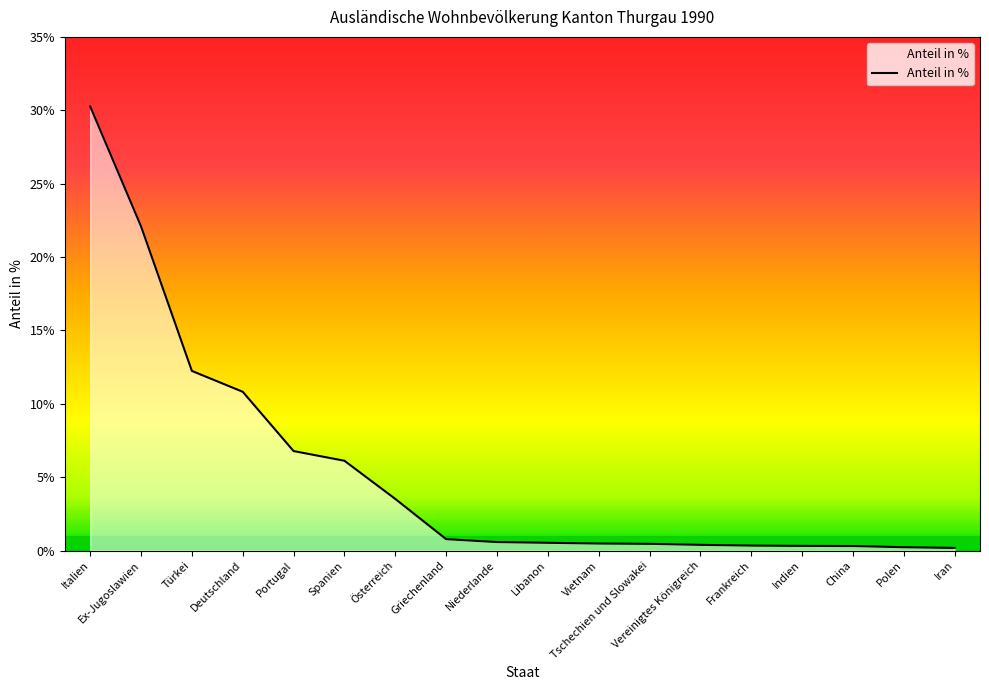

Which has a higher value, Türkei or Iran?

Türkei